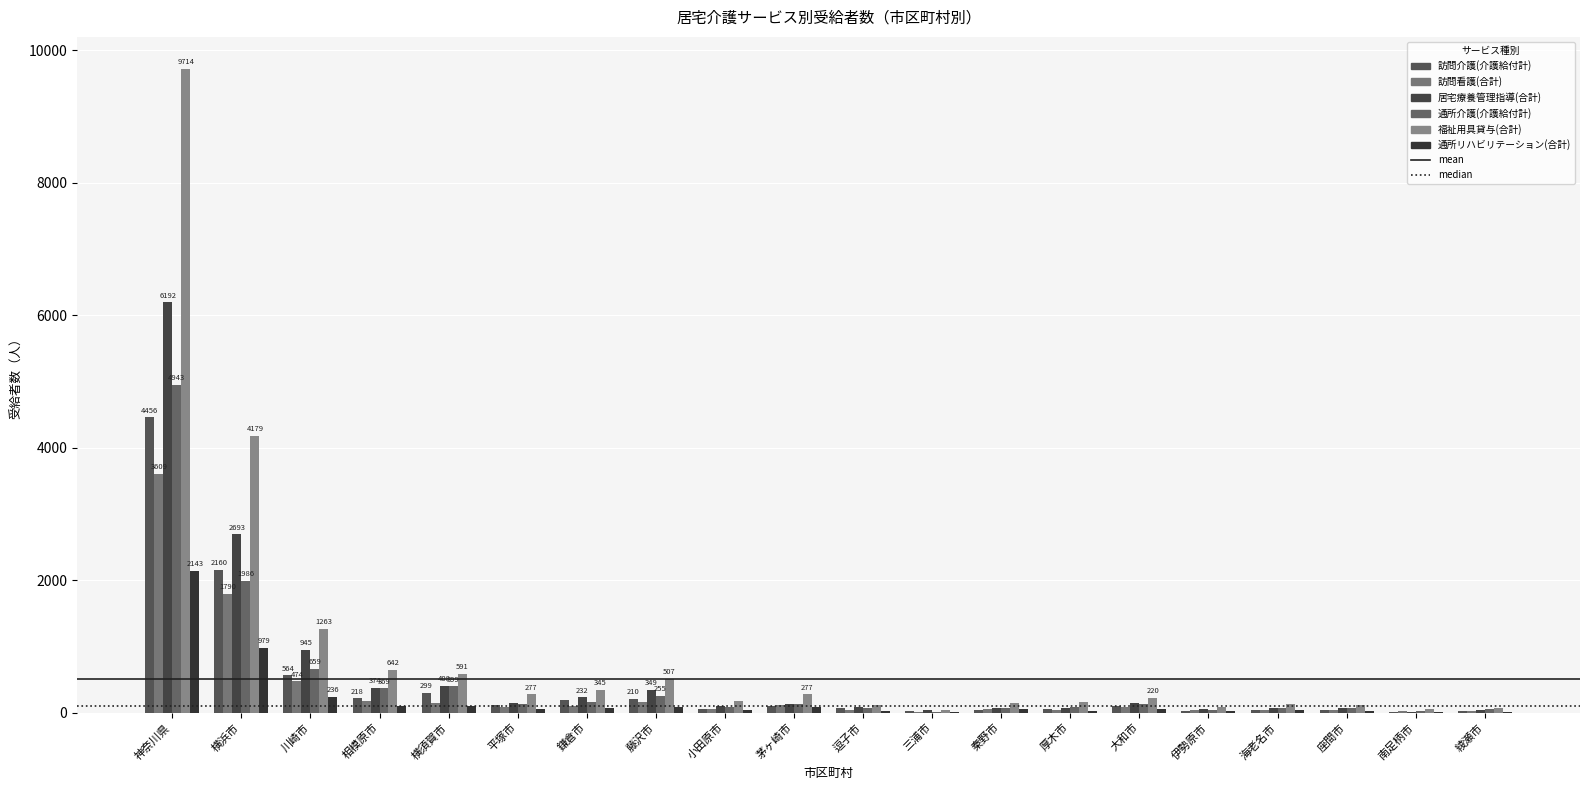

What is the spread (max minus min) of values at 横須賀市?

495